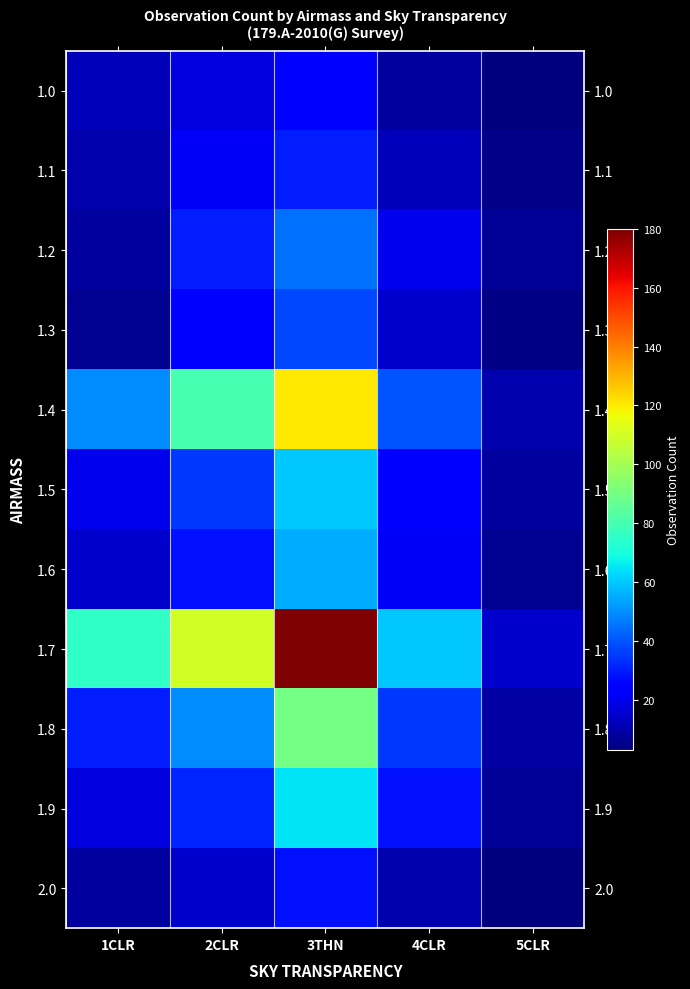

List the series in order of their peak value, highest first.

1.7, 1.4, 1.8, 1.9, 1.5, 1.6, 1.2, 1.3, 1.1, 2.0, 1.0